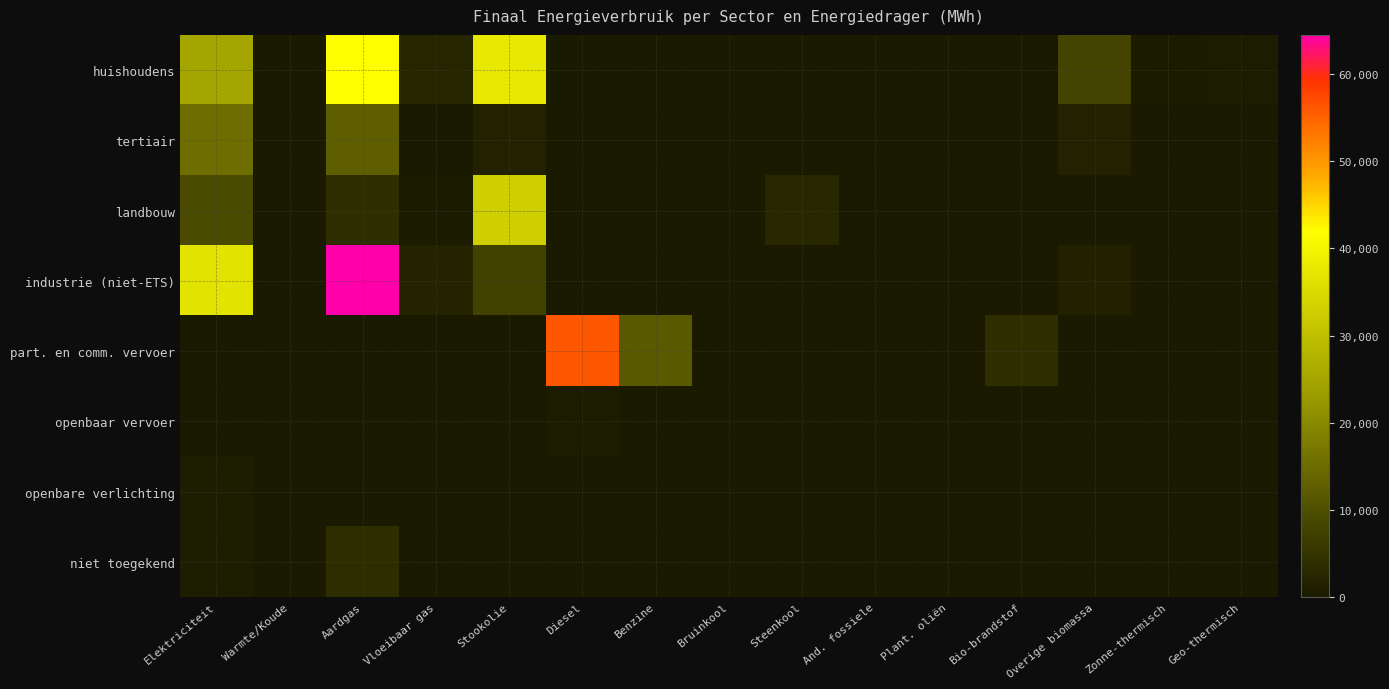

Reading left to right, transcribe all the data shown in this chart.

huishoudens: Elektriciteit=25022.4	Warmte/Koude=0.0	Aardgas=41786.0	Vloeibaar gas=2329.9	Stookolie=37561.7	Diesel=0.0	Benzine=0.0	Bruinkool=0.0	Steenkool=150.1	And. fossiele=0.0	Plant. oliën=0.0	Bio-brandstof=0.0	Overige biomassa=8085.7	Zonne-thermisch=472.2	Geo-thermisch=568.8
tertiair: Elektriciteit=15424.1	Warmte/Koude=107.1	Aardgas=12625.0	Vloeibaar gas=230.1	Stookolie=1760.9	Diesel=0.0	Benzine=0.0	Bruinkool=0.0	Steenkool=0.0	And. fossiele=0.0	Plant. oliën=0.0	Bio-brandstof=0.0	Overige biomassa=1698.2	Zonne-thermisch=19.6	Geo-thermisch=0.0
landbouw: Elektriciteit=9286.7	Warmte/Koude=0.0	Aardgas=3932.8	Vloeibaar gas=289.8	Stookolie=32820.3	Diesel=0.0	Benzine=0.0	Bruinkool=0.0	Steenkool=2558.6	And. fossiele=0.0	Plant. oliën=0.0	Bio-brandstof=0.0	Overige biomassa=0.0	Zonne-thermisch=0.0	Geo-thermisch=0.0
industrie (niet-ETS): Elektriciteit=36754.3	Warmte/Koude=0.0	Aardgas=64494.6	Vloeibaar gas=1968.1	Stookolie=7493.2	Diesel=0.0	Benzine=0.0	Bruinkool=0.0	Steenkool=230.3	And. fossiele=0.0	Plant. oliën=0.0	Bio-brandstof=0.0	Overige biomassa=1396.5	Zonne-thermisch=0.0	Geo-thermisch=0.0
part. en comm. vervoer: Elektriciteit=74.6	Warmte/Koude=0.0	Aardgas=133.9	Vloeibaar gas=118.2	Stookolie=0.0	Diesel=56058.8	Benzine=11929.3	Bruinkool=0.0	Steenkool=0.0	And. fossiele=0.0	Plant. oliën=0.0	Bio-brandstof=4021.2	Overige biomassa=0.0	Zonne-thermisch=0.0	Geo-thermisch=0.0
openbaar vervoer: Elektriciteit=8.4	Warmte/Koude=0.0	Aardgas=0.0	Vloeibaar gas=0.0	Stookolie=0.0	Diesel=611.2	Benzine=0.0	Bruinkool=0.0	Steenkool=0.0	And. fossiele=0.0	Plant. oliën=0.0	Bio-brandstof=34.6	Overige biomassa=0.0	Zonne-thermisch=0.0	Geo-thermisch=0.0
openbare verlichting: Elektriciteit=852.6	Warmte/Koude=0.0	Aardgas=0.0	Vloeibaar gas=0.0	Stookolie=0.0	Diesel=0.0	Benzine=0.0	Bruinkool=0.0	Steenkool=0.0	And. fossiele=0.0	Plant. oliën=0.0	Bio-brandstof=0.0	Overige biomassa=0.0	Zonne-thermisch=0.0	Geo-thermisch=0.0
niet toegekend: Elektriciteit=679.9	Warmte/Koude=0.0	Aardgas=3831.8	Vloeibaar gas=0.0	Stookolie=0.0	Diesel=0.0	Benzine=0.0	Bruinkool=0.0	Steenkool=0.0	And. fossiele=0.0	Plant. oliën=0.0	Bio-brandstof=0.0	Overige biomassa=0.0	Zonne-thermisch=0.0	Geo-thermisch=0.0